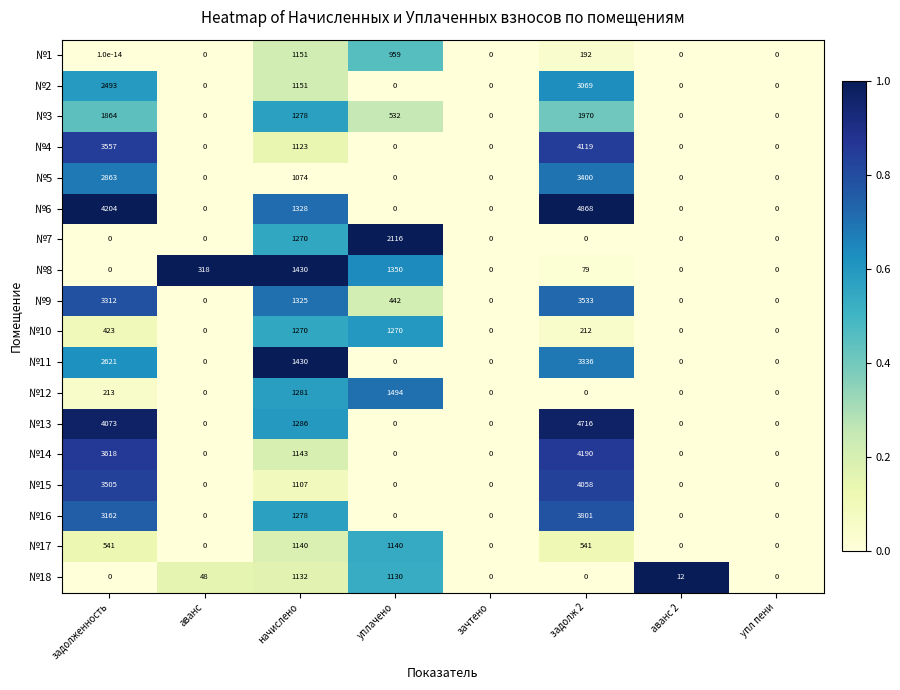

What is the difference between the №12 values at задолженность and аванс 2?

213.0